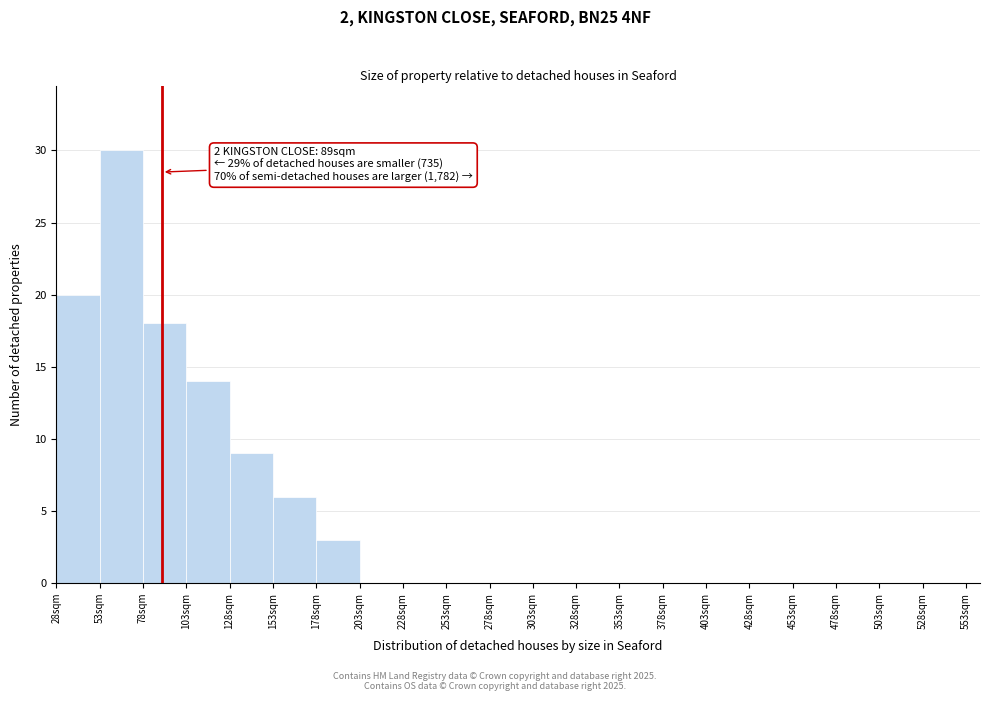

Over which range of the x-axis is the bar tallest?

53 to 78